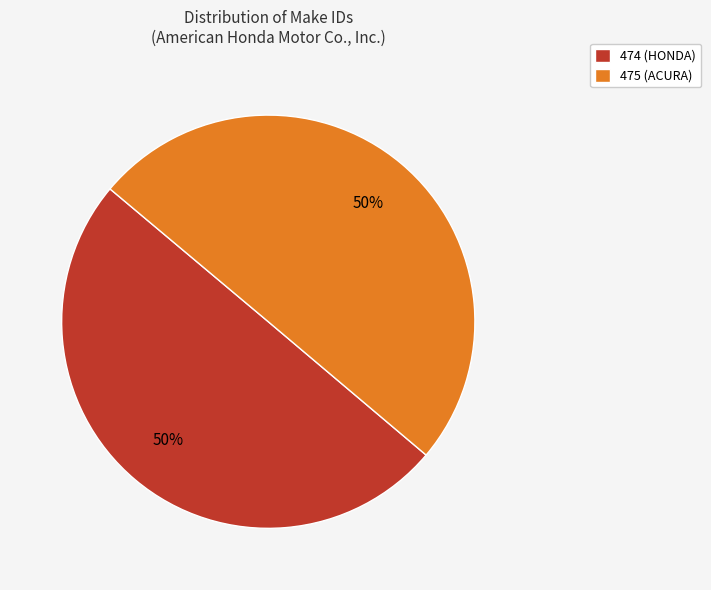

How many slices are in this pie chart?

2